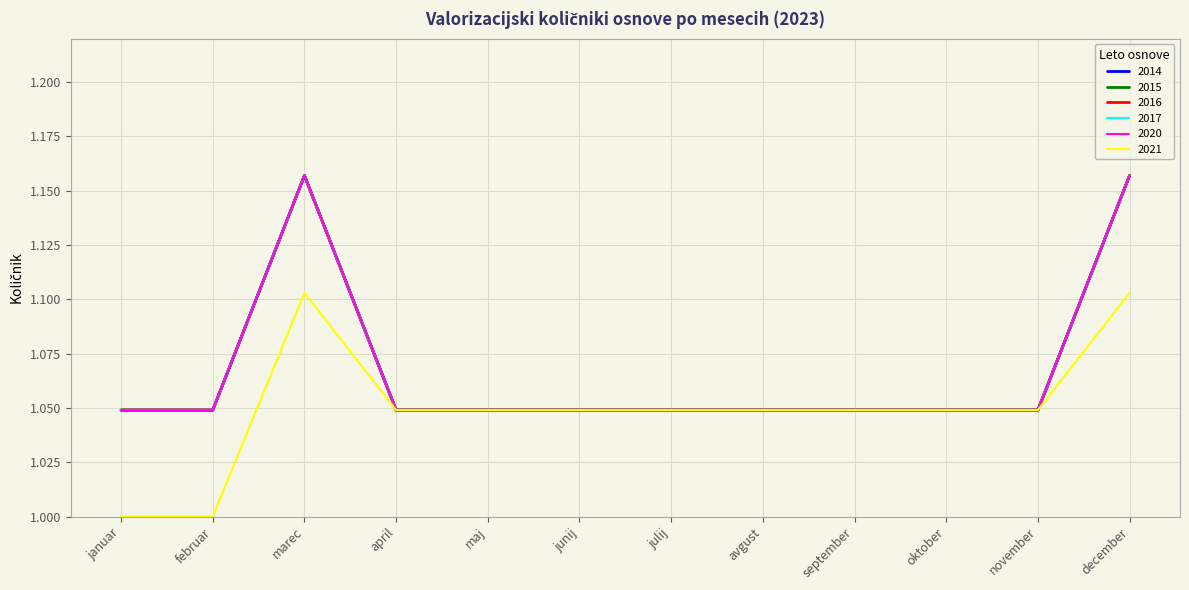

What is the label of the 11th point from the left?

november